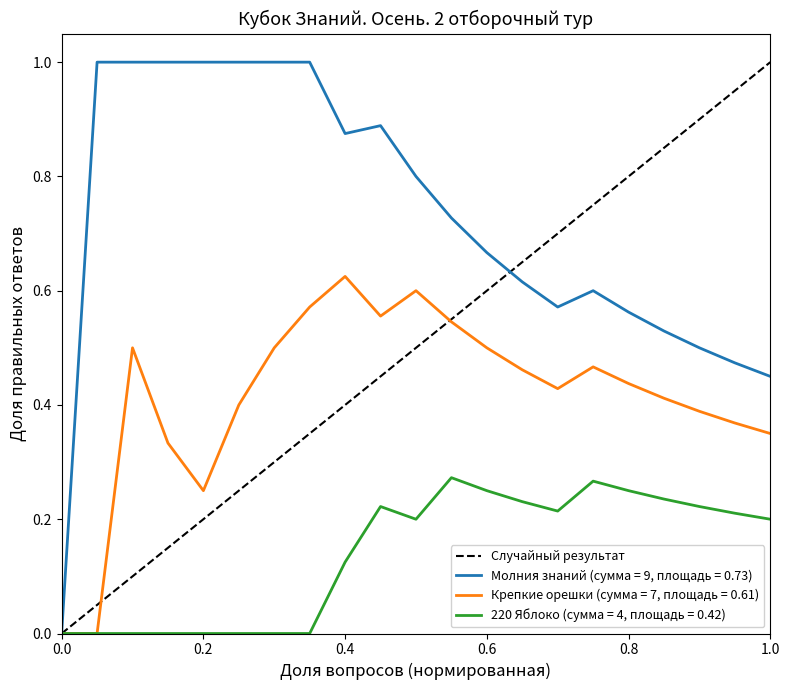

What is the maximum value shown in the chart?

1